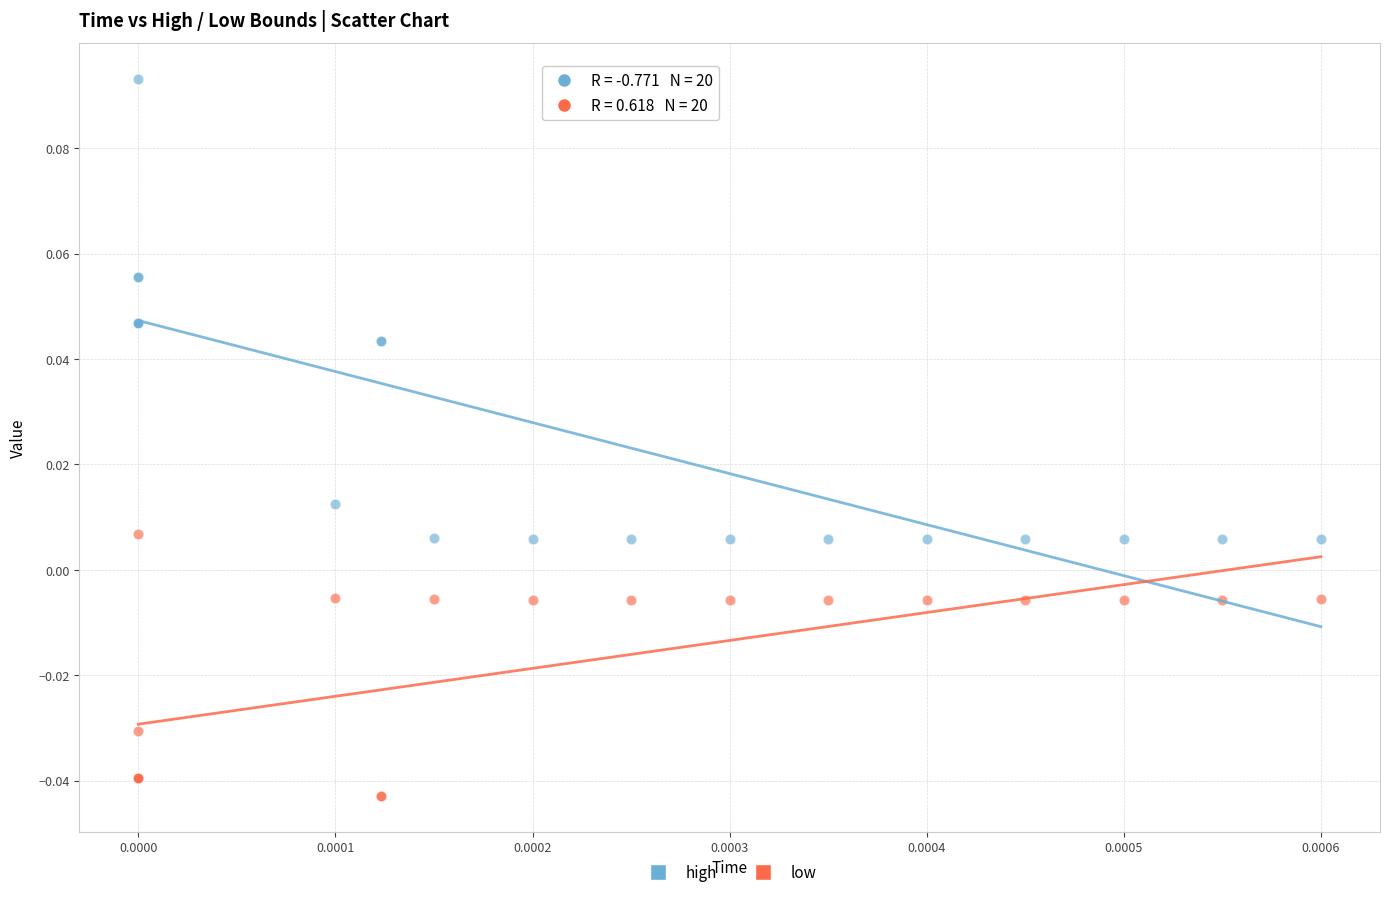

Which series reaches the maximum Y coordinate?

high